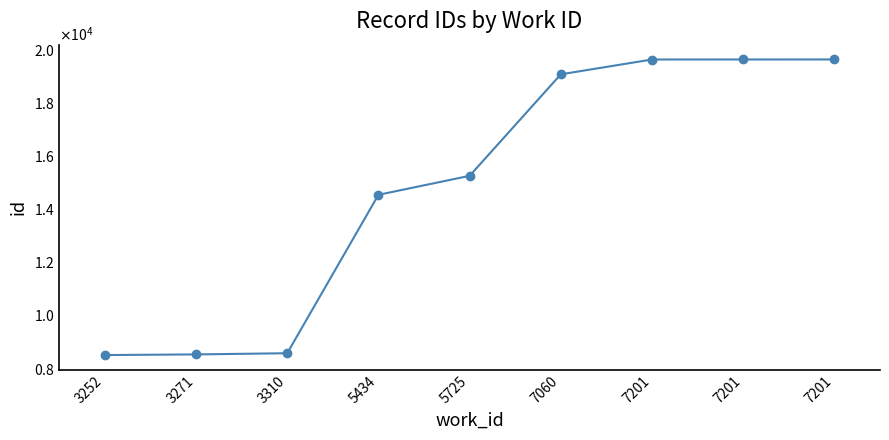

What is the difference between the second highest and second lowest values?

11110